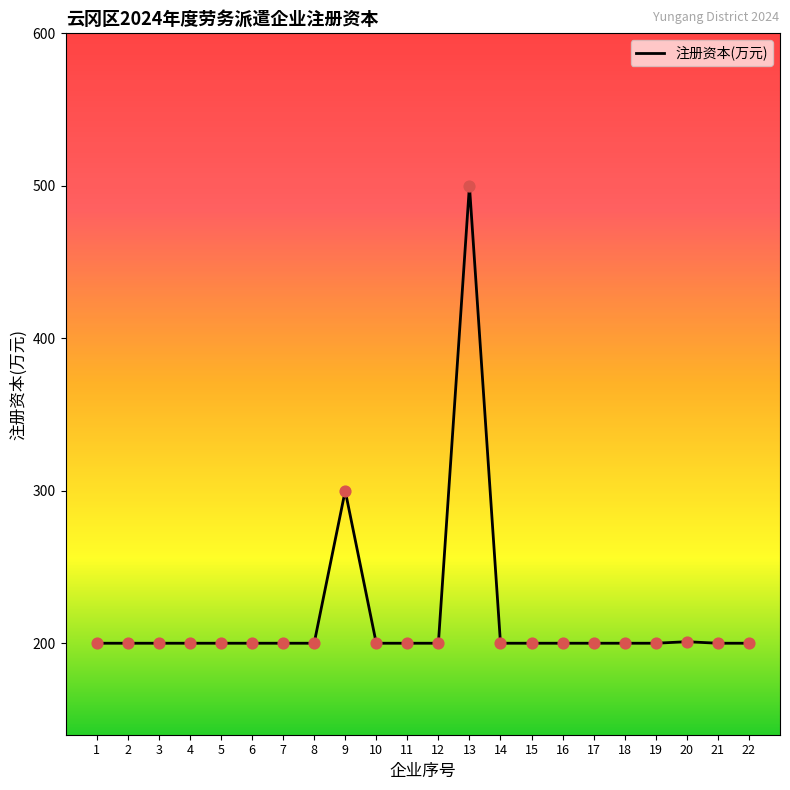

What is the change in value from 8 to 20?

+1